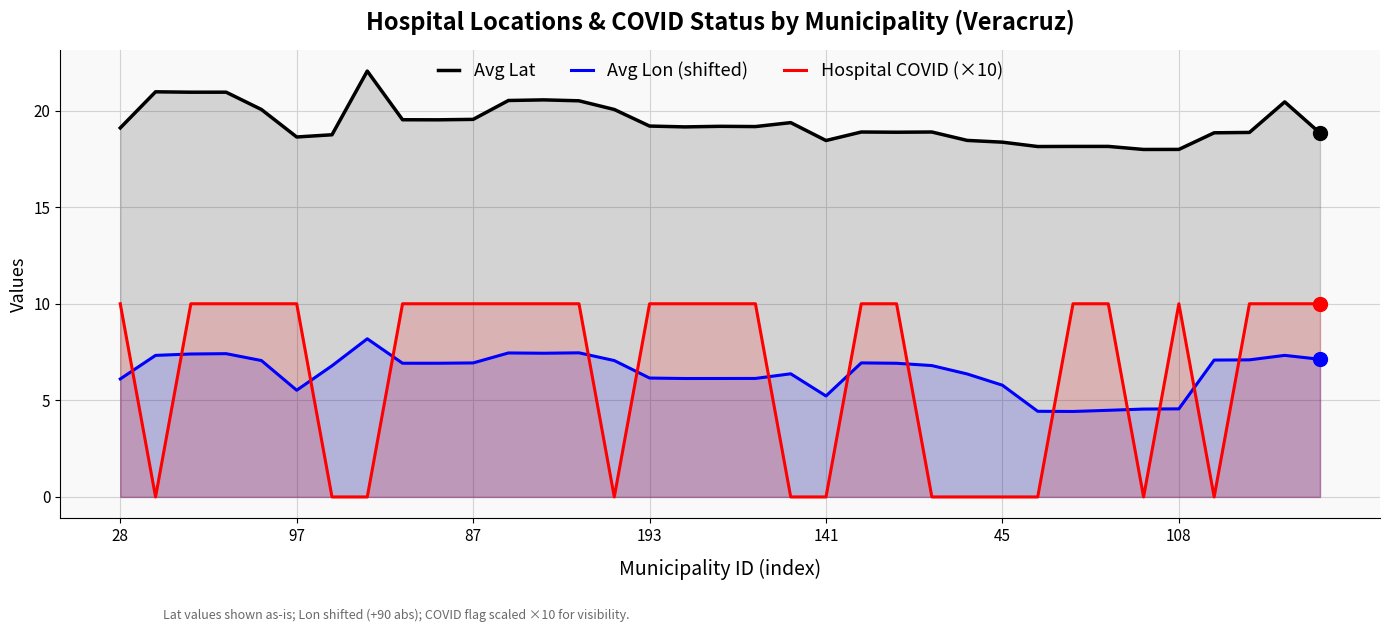

What is the highest value of the Avg Lat series?

22.0